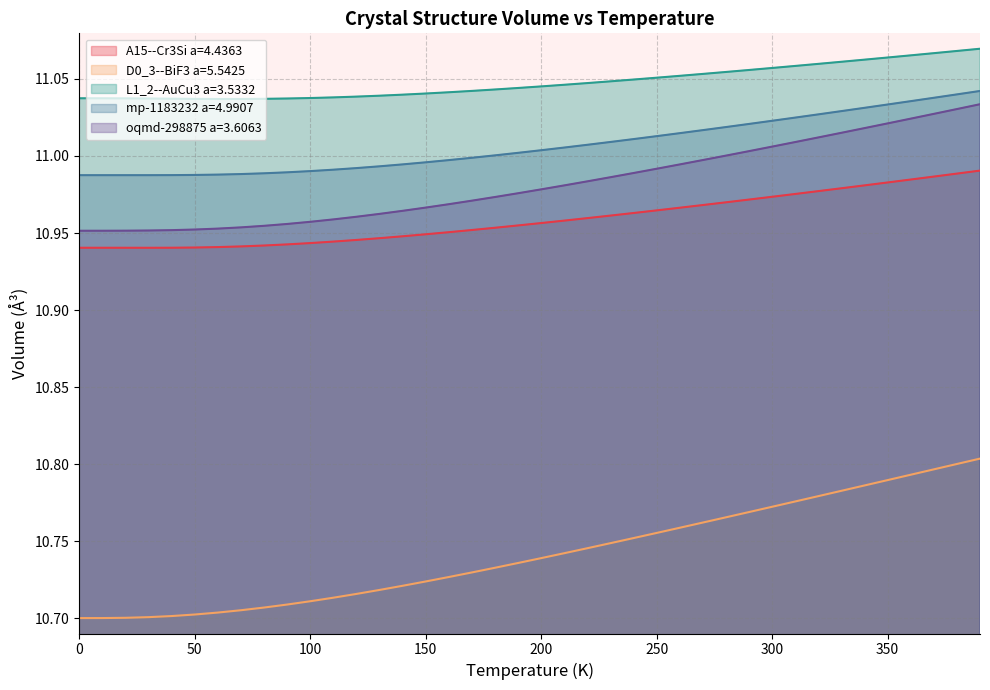

What is the difference between the maximum and minimum values in the mp-1183232 a=4.9907 series?

0.1